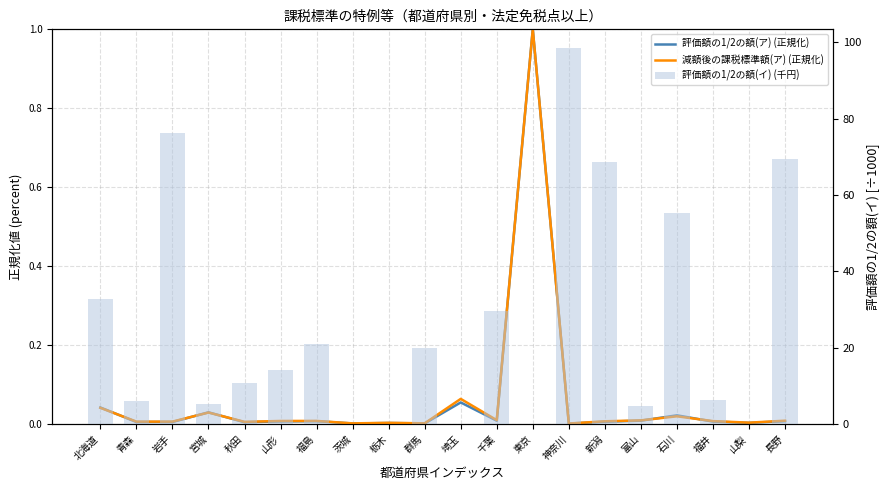

List the labels in order of 評価額の1/2の額(ア) (正規化) value, largest first.

東京, 埼玉, 北海道, 宮城, 石川, 富山, 千葉, 福島, 長野, 山形, 福井, 新潟, 岩手, 青森, 秋田, 山梨, 栃木, 群馬, 茨城, 神奈川